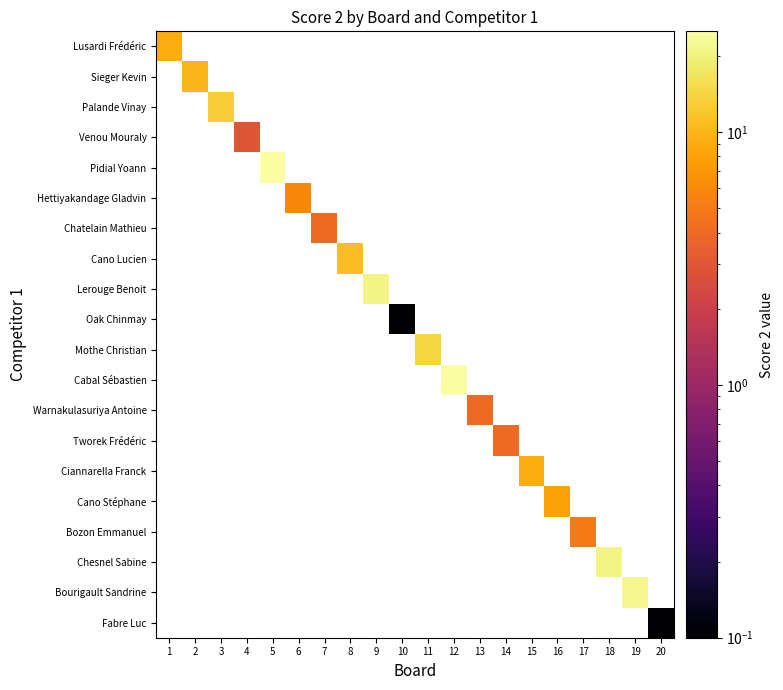

Count the number of data series in this chart.

20